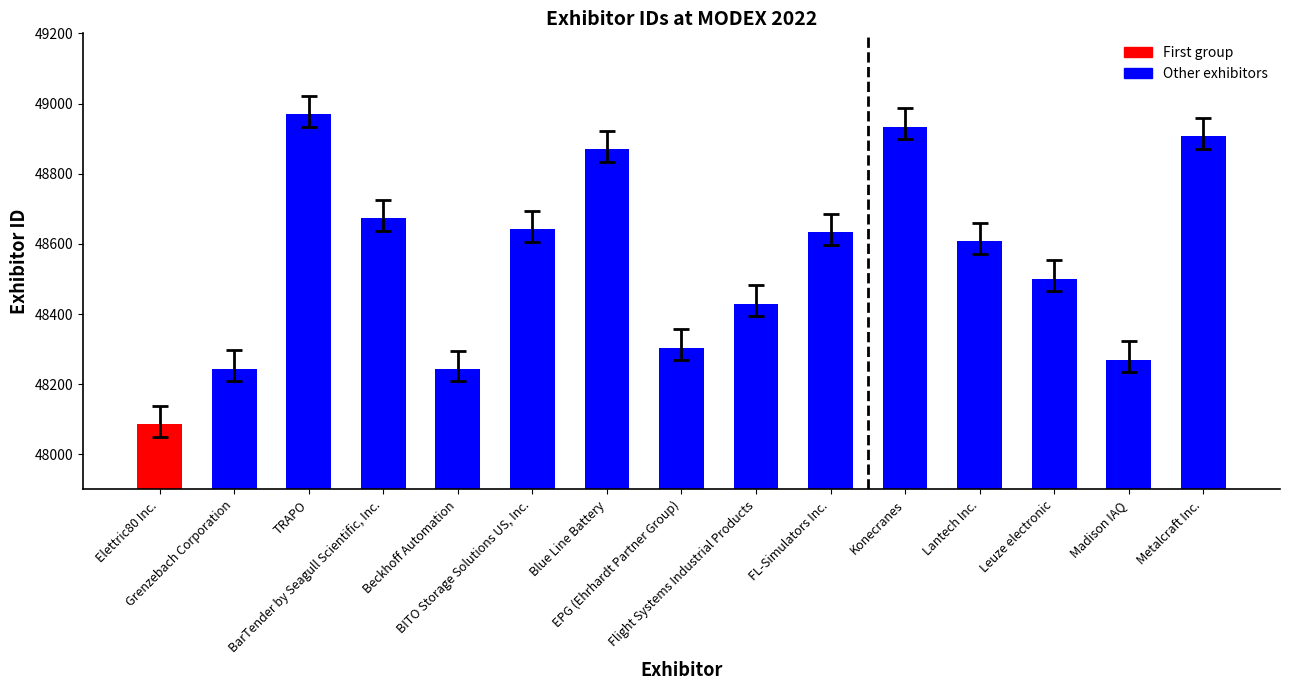

What is the change in value from Elettric80 Inc. to Beckhoff Automation?

+157